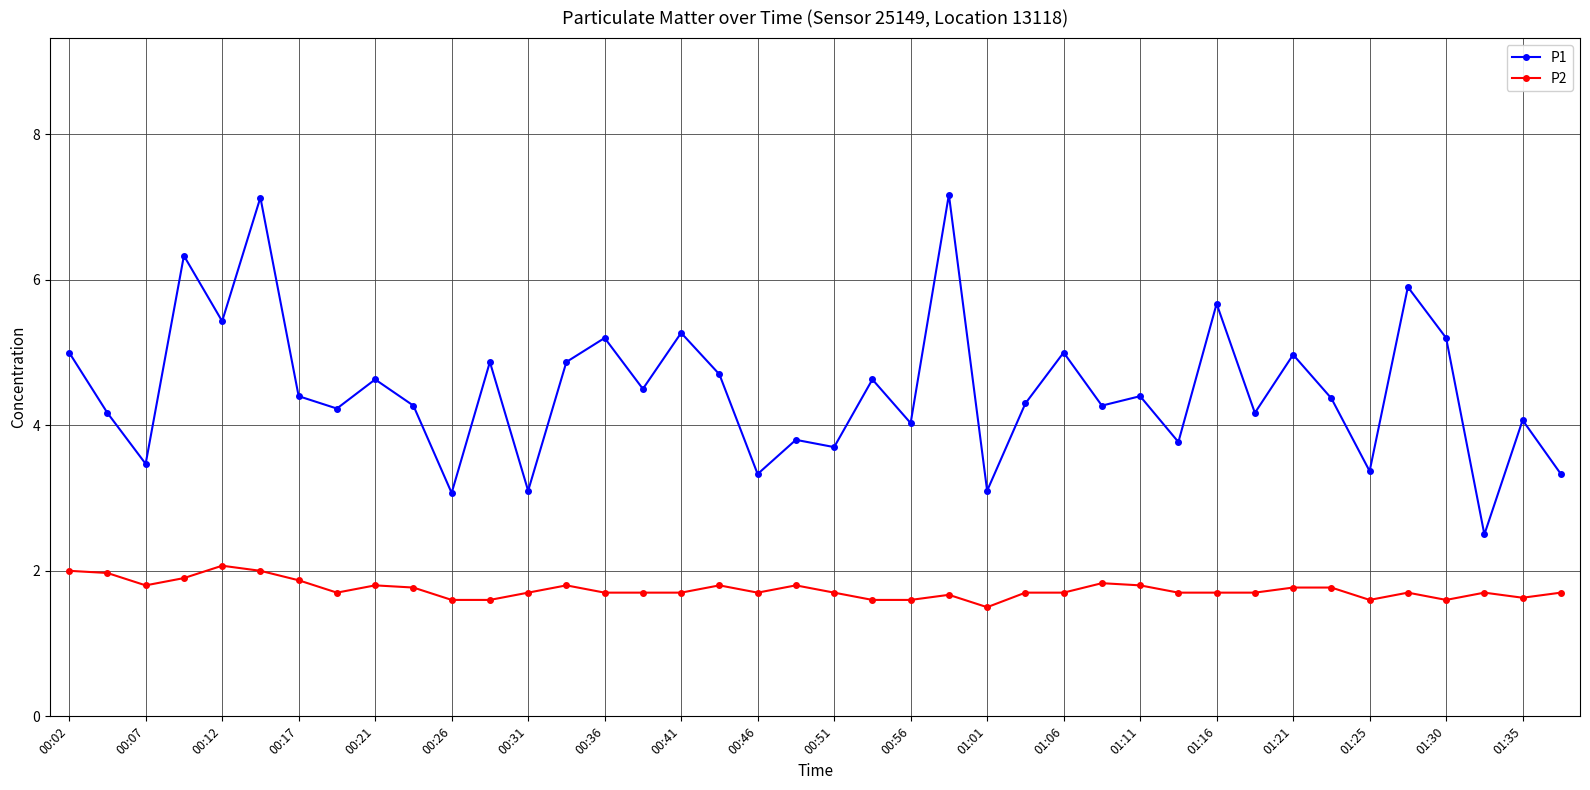

Which series has the largest range (max minus min)?

P1